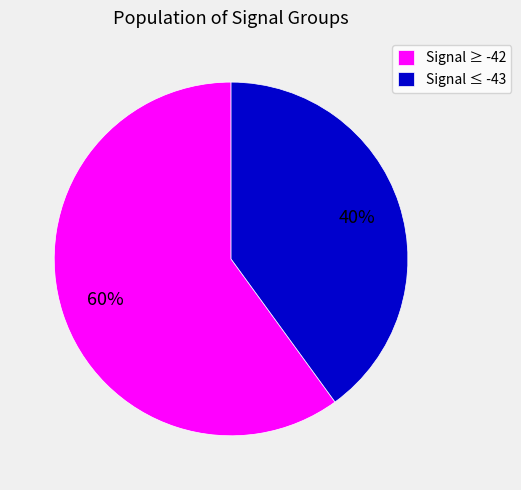

Approximately how many times larger is the value at Signal ≥ -42 compared to Signal ≤ -43?

1.5